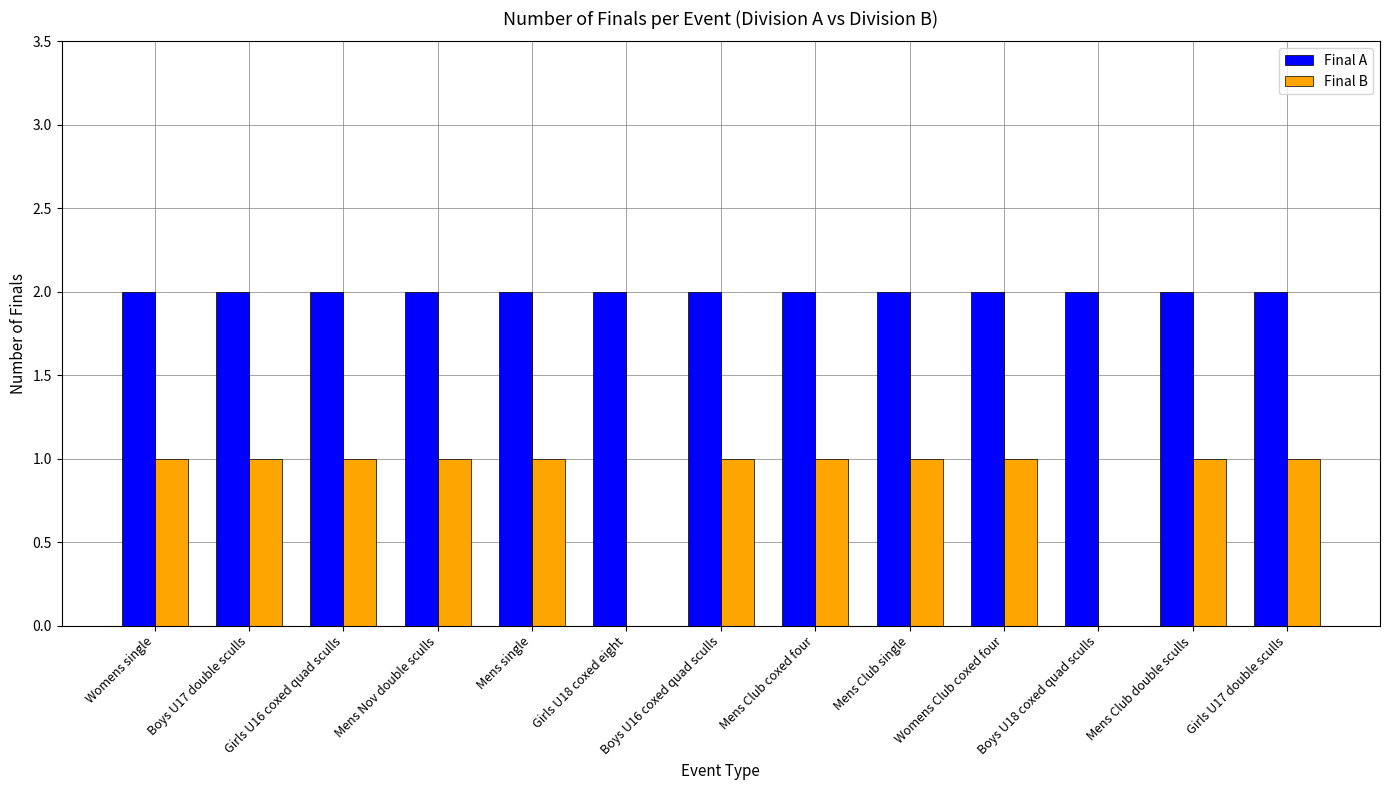

Reading left to right, extract all data points from this chart.

Final A: 2	2	2	2	2	2	2	2	2	2	2	2	2
Final B: 1	1	1	1	1	0	1	1	1	1	0	1	1